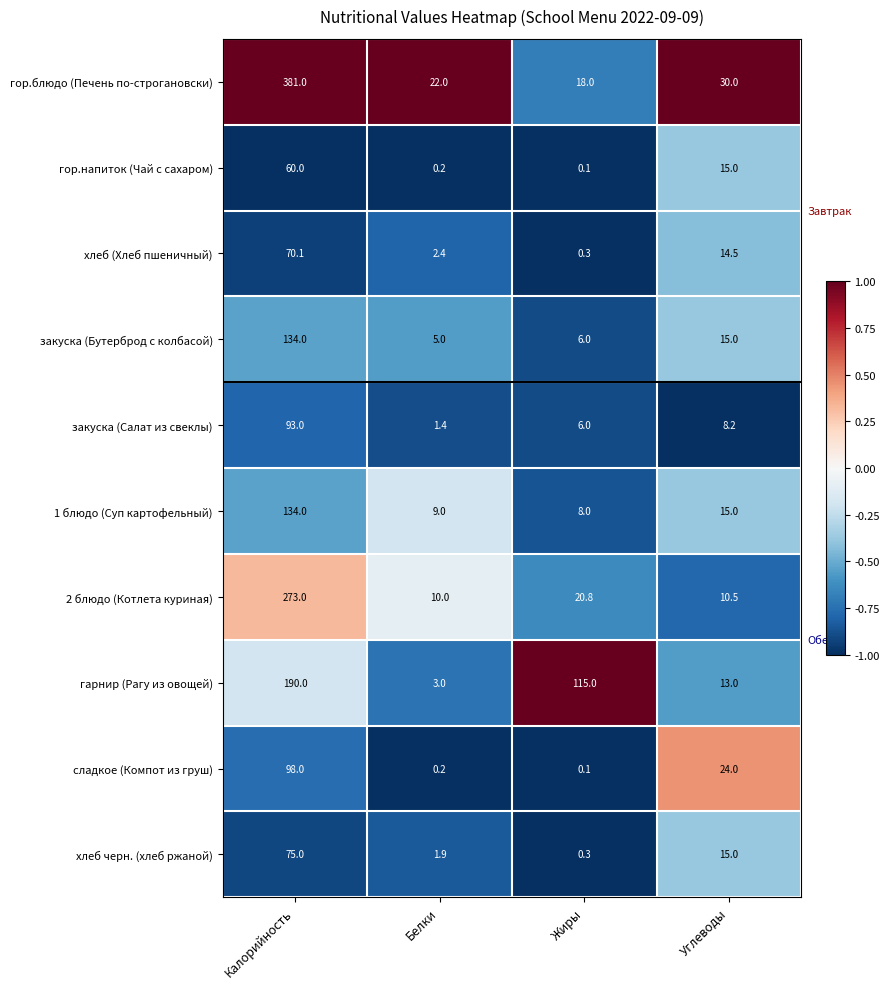

At how many categories does at least one series exceed 0?

4